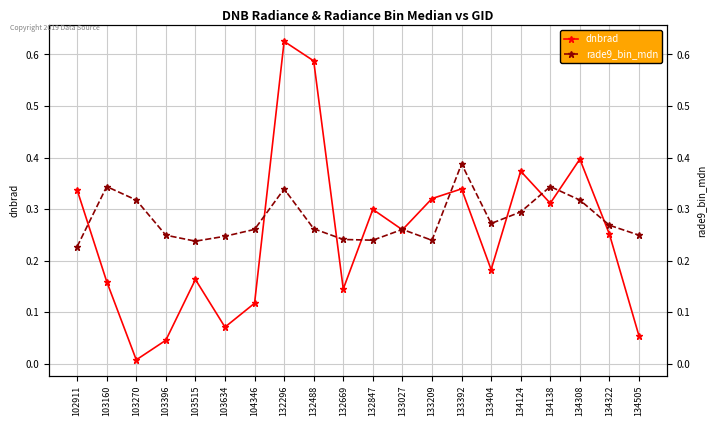

What is the approximate value of rade9_bin_mdn at 134308?

0.3